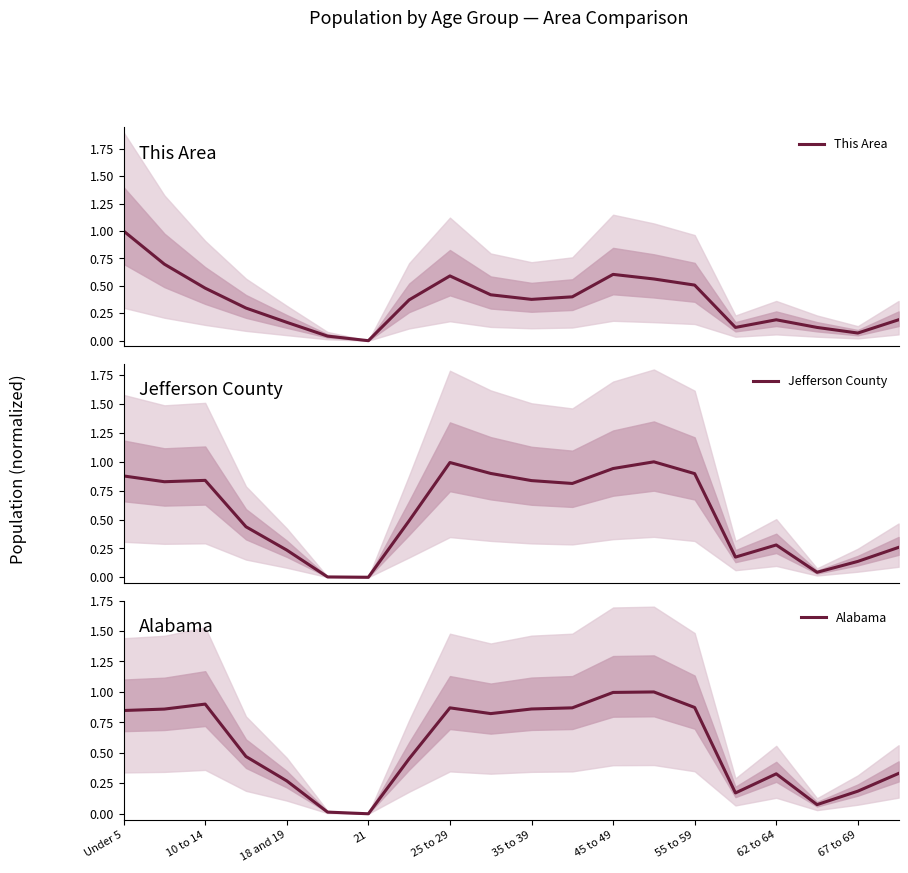

Does the chart have visible grid lines?

No